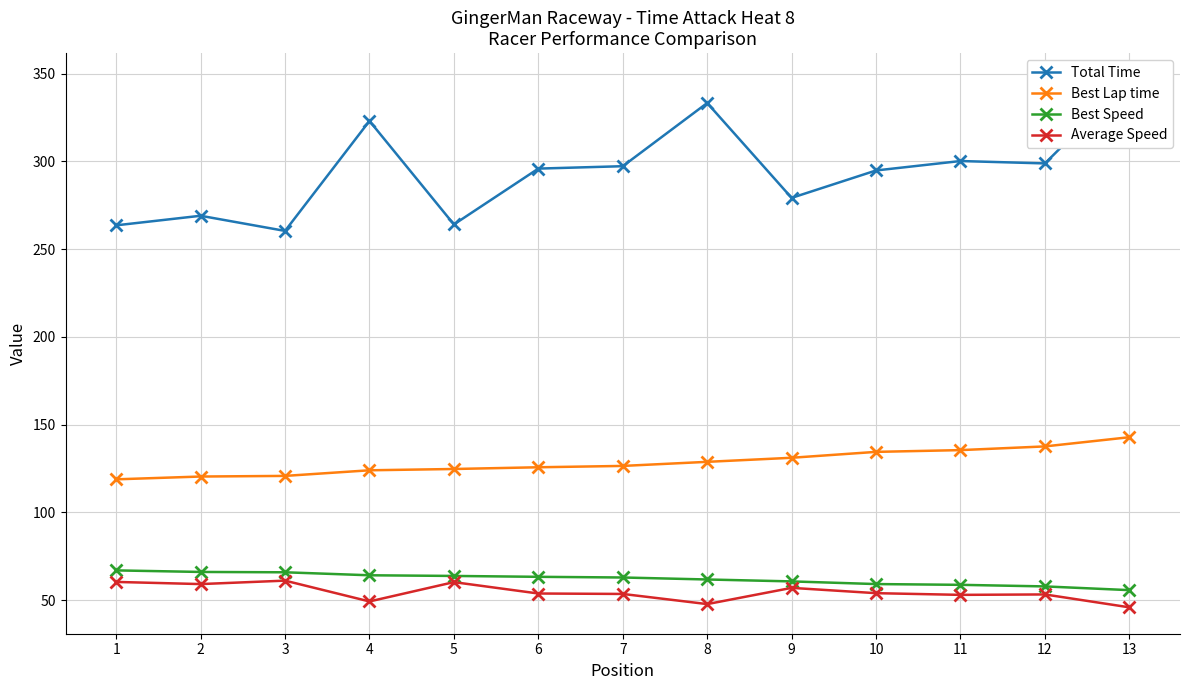

True or false: Best Speed and Total Time cross at least once.

False